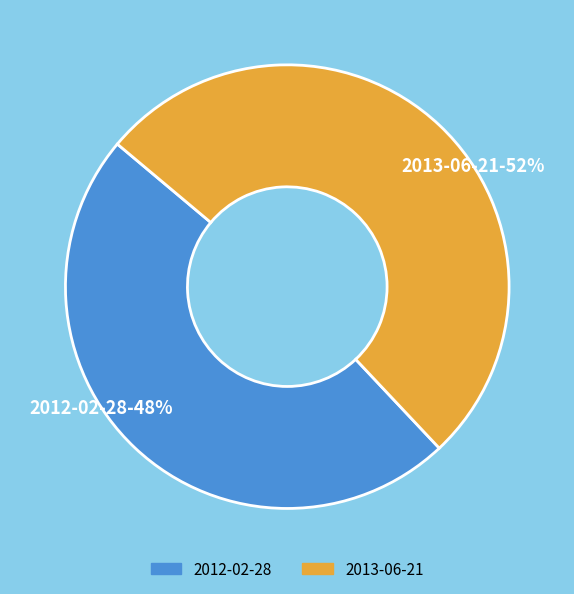

To the nearest percent, what is the difference between the 2012-02-28 and 2013-06-21 slice percentages?

4%